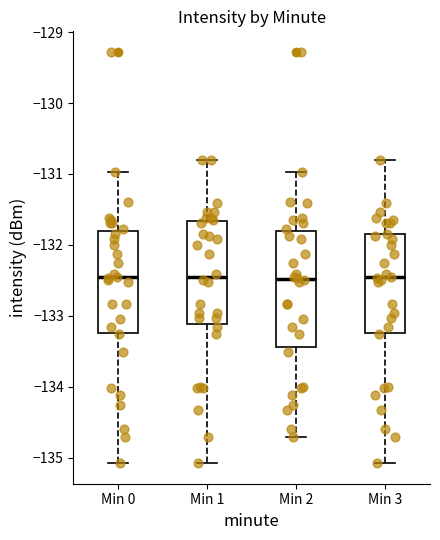

Which box is the tallest, from its lower edge to its upper edge?

Min 2